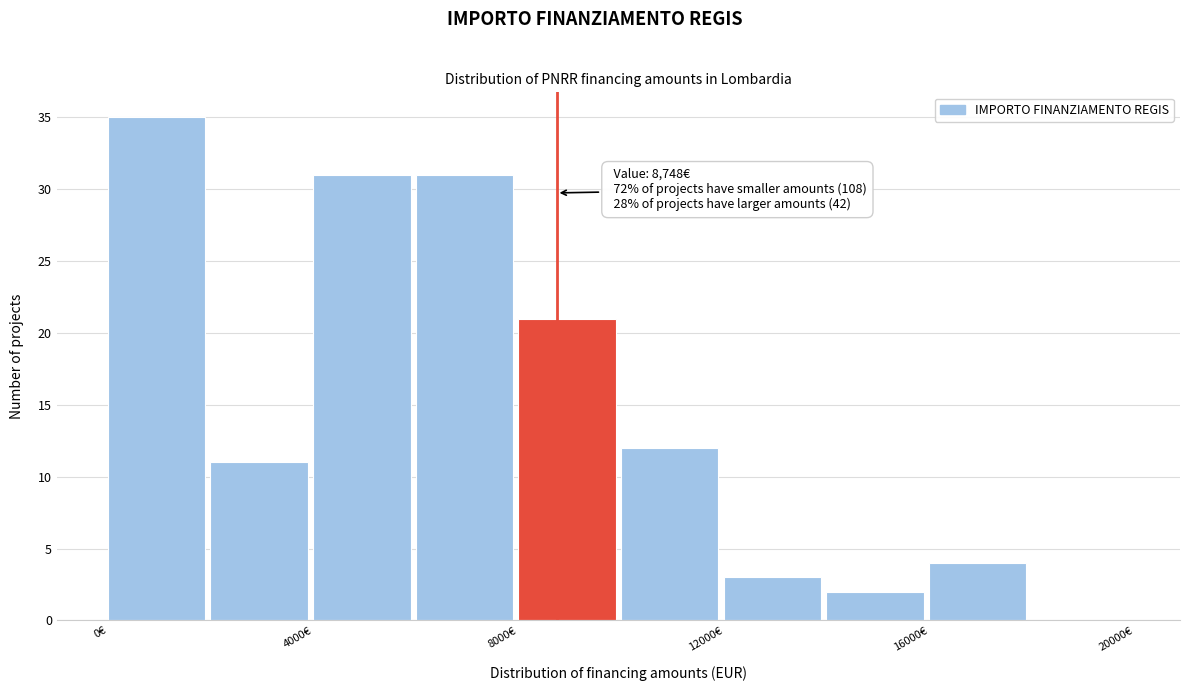

Which range on the x-axis has the tallest bar?

0 to 2000